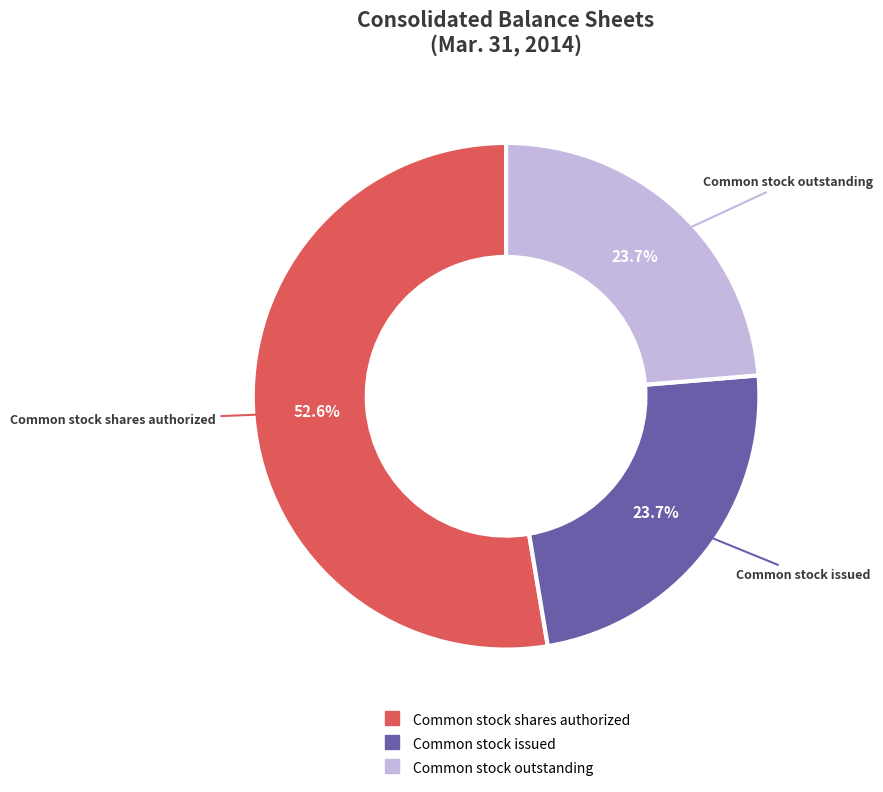

Which slice is the largest?

Common stock shares authorized